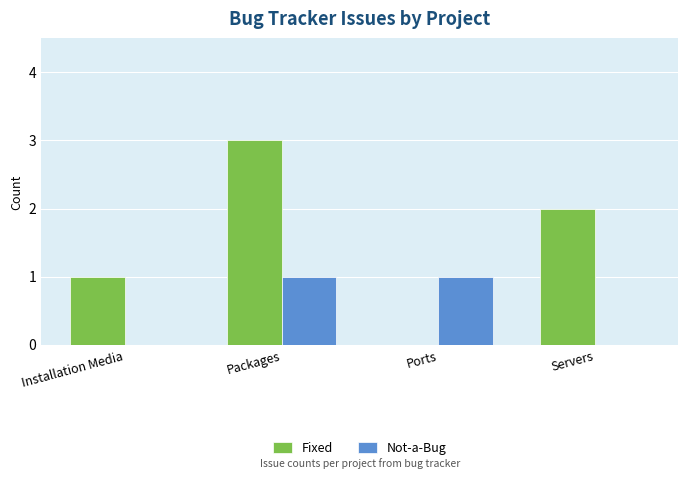

What is the total value across all series at Ports?

1